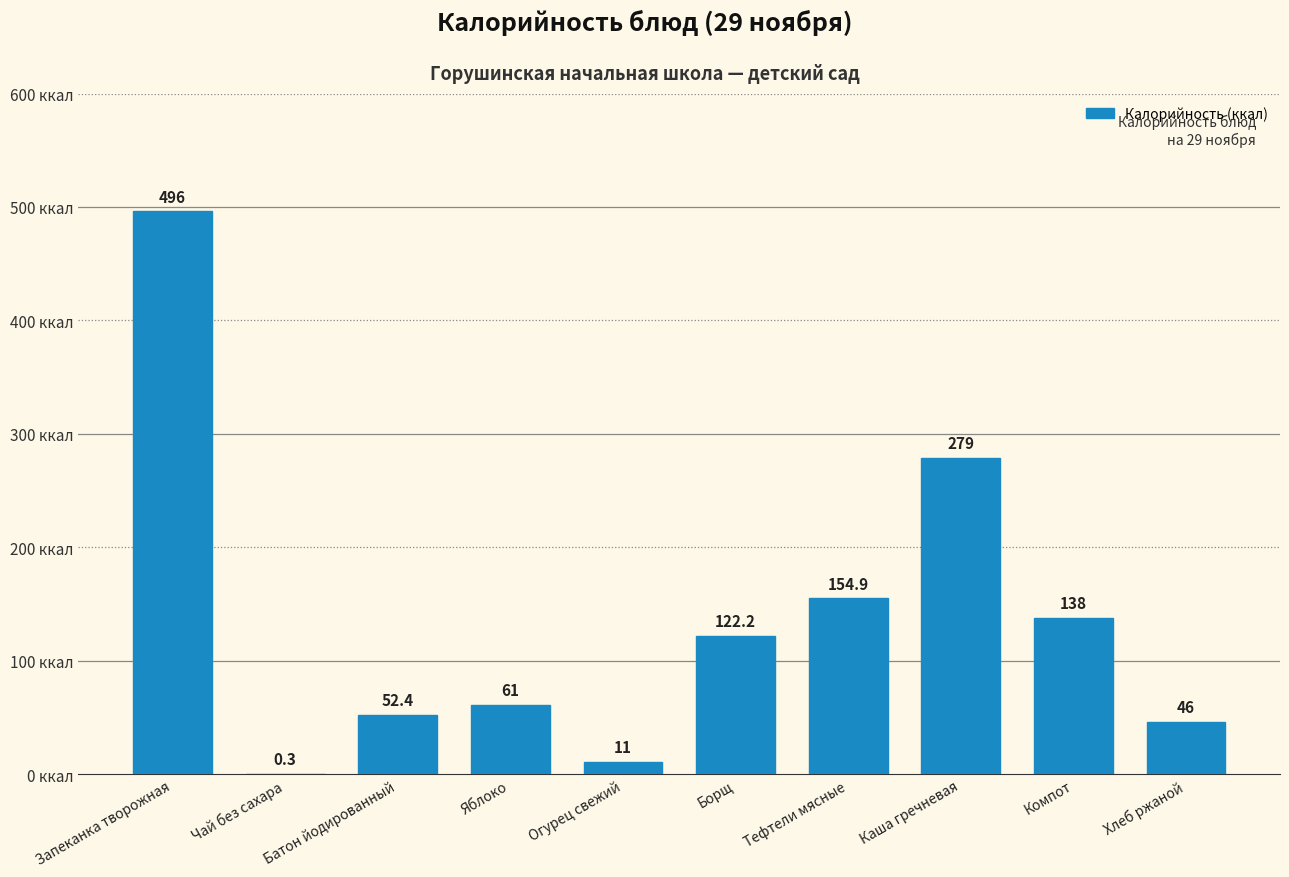

At which label does the data first exceed 122?

Запеканка творожная